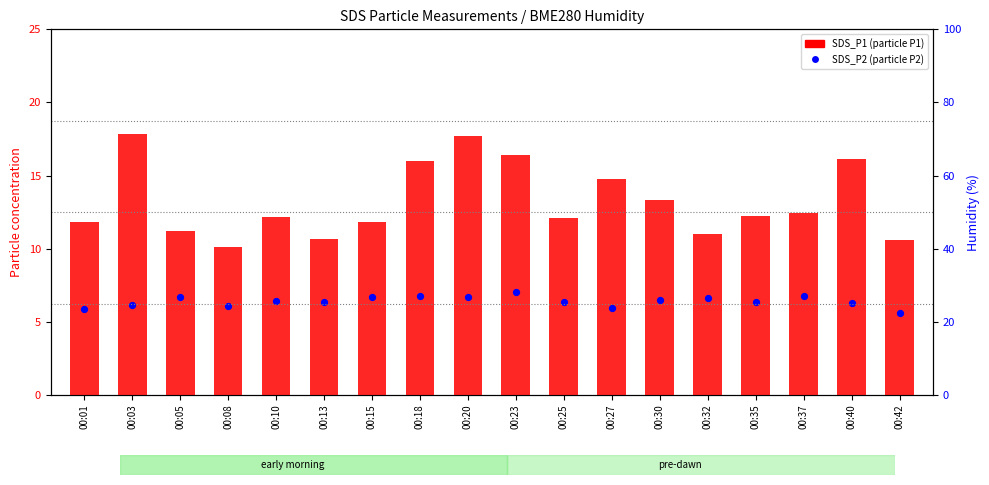

What are all the series names shown in the legend?

SDS_P1, SDS_P2